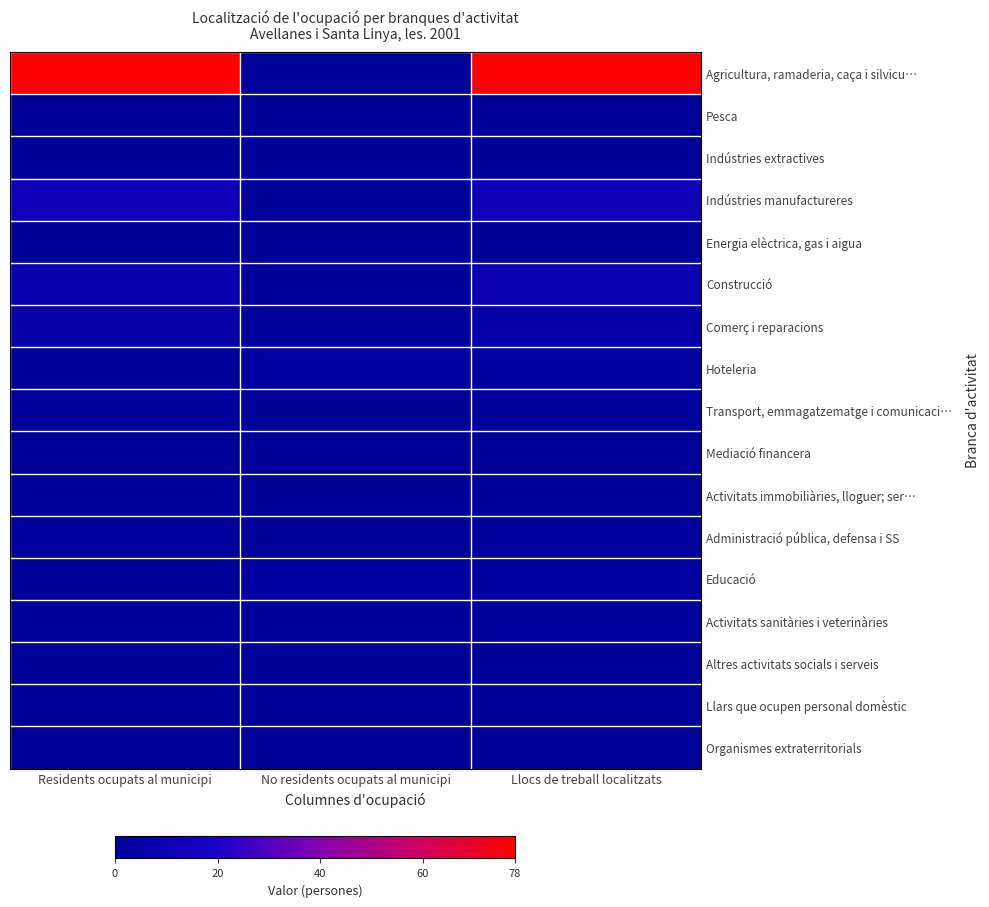

What is the spread (max minus min) of values at Residents ocupats al municipi?

78